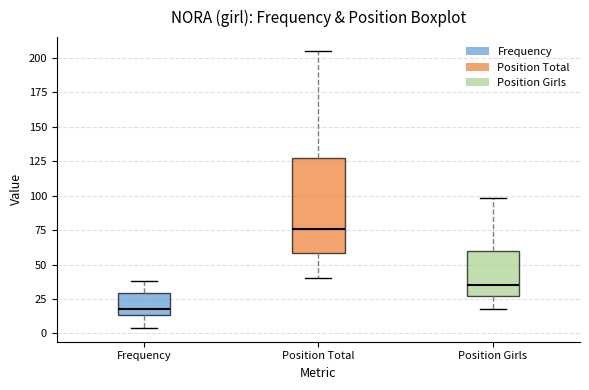

Which box's median line is the highest?

Position Total